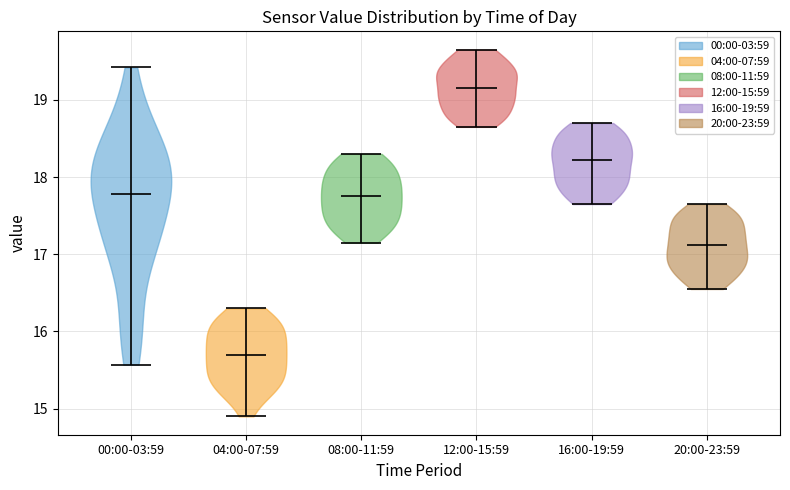

Which violin has the lowest median line?

04:00-07:59